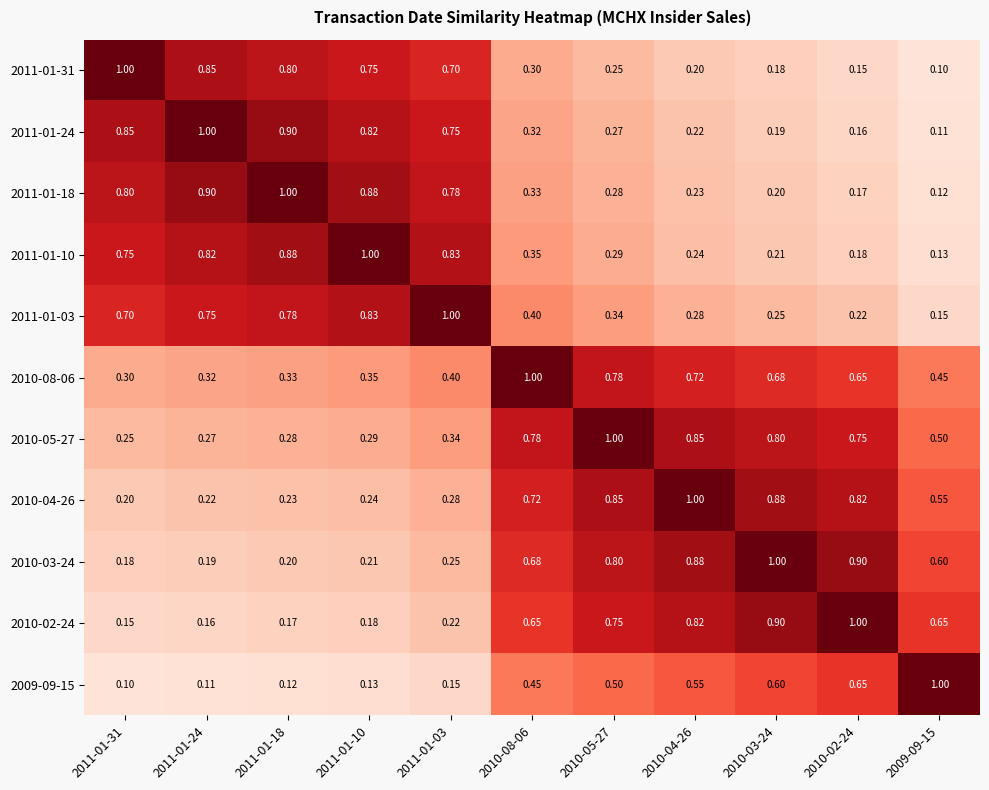

Which series has the largest total across all categories?

2010-05-27